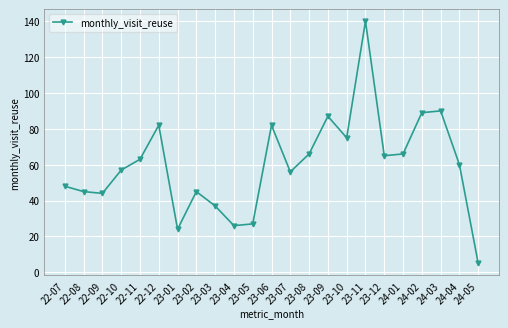

Count the number of data series in this chart.

1